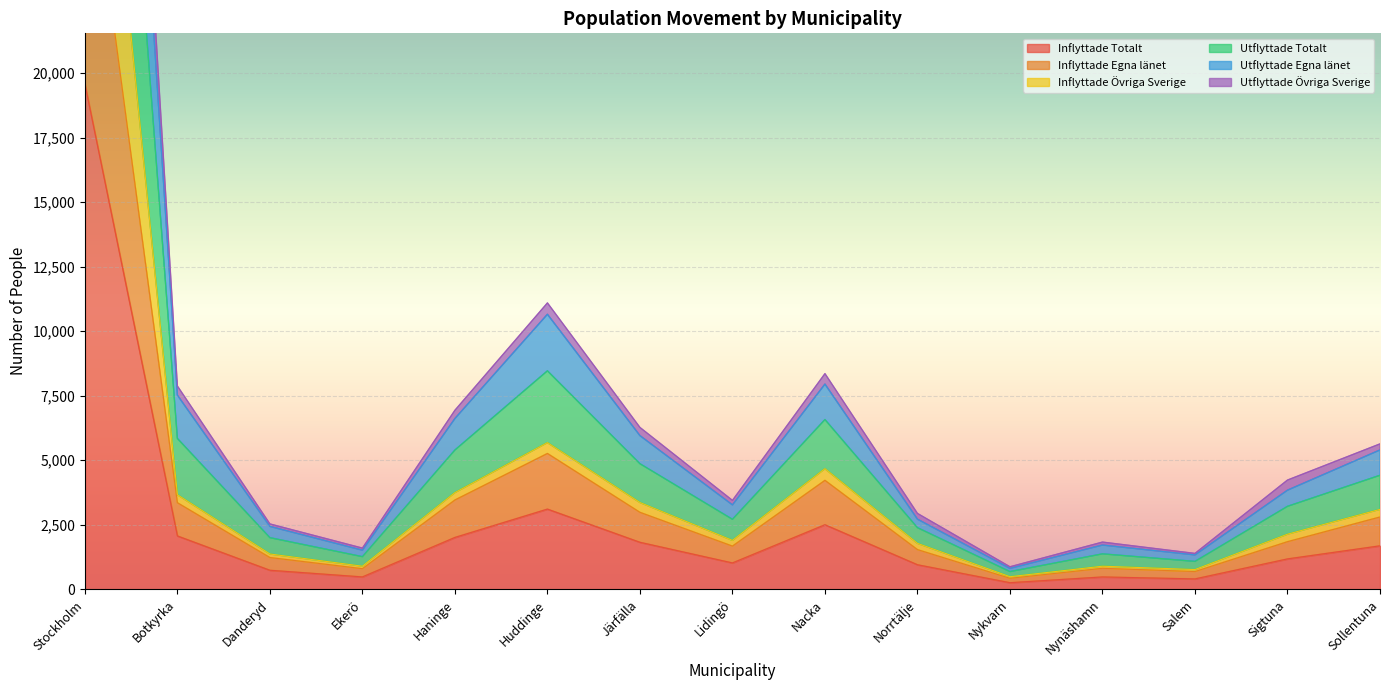

What value does the Inflyttade Totalt series have at Sollentuna?

1685